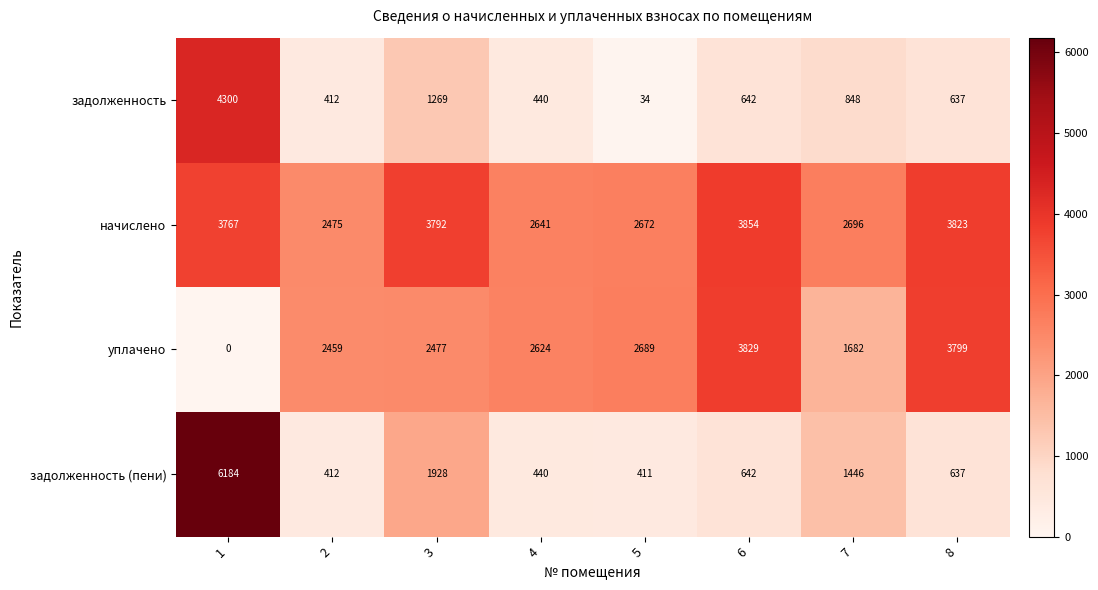

Rank the series by their average value, from lowest to highest.

задолженность, задолженность (пени), уплачено, начислено